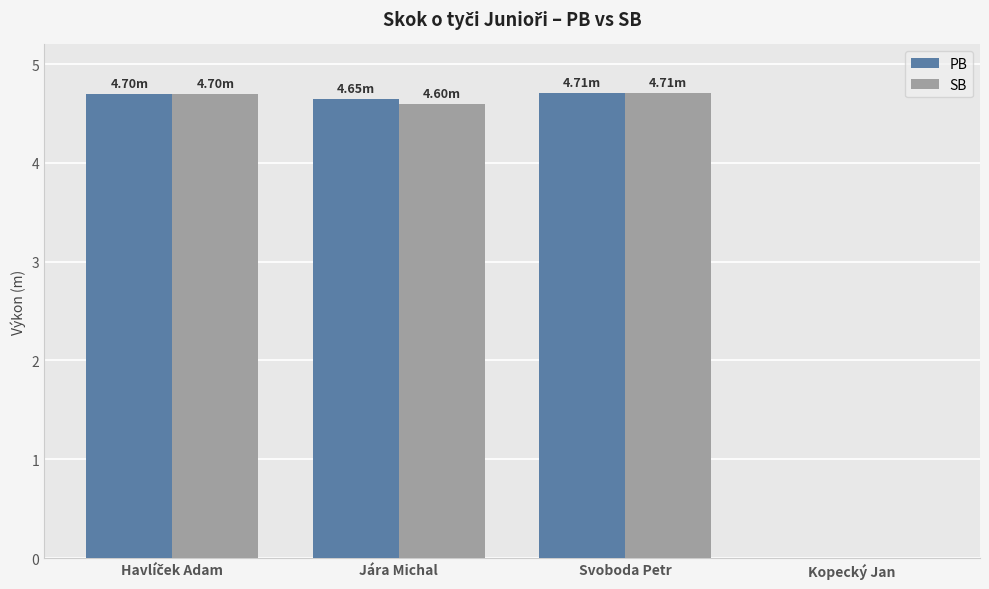

Are the bars horizontal?

No